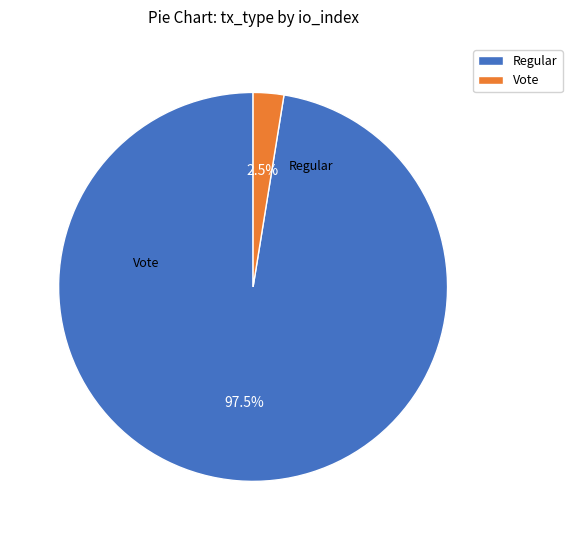

How many slices are in this pie chart?

2